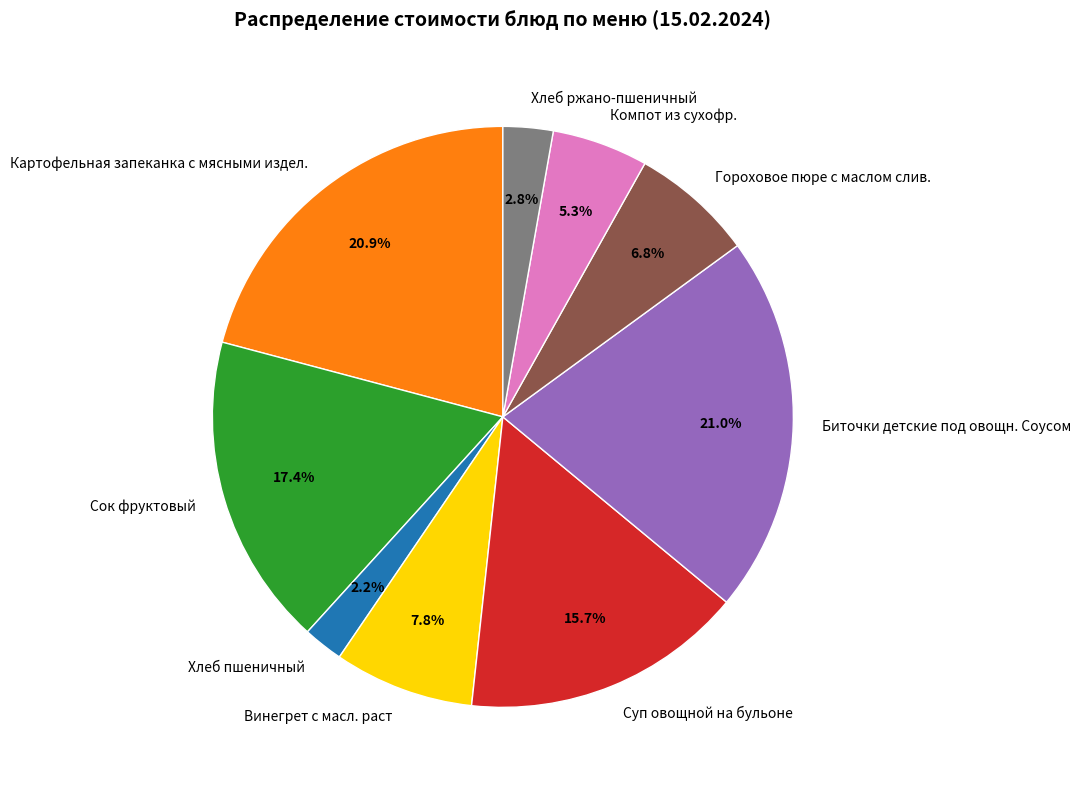

What percentage do Сок фруктовый and Биточки детские под овощн. Соусом together represent?

38.4%